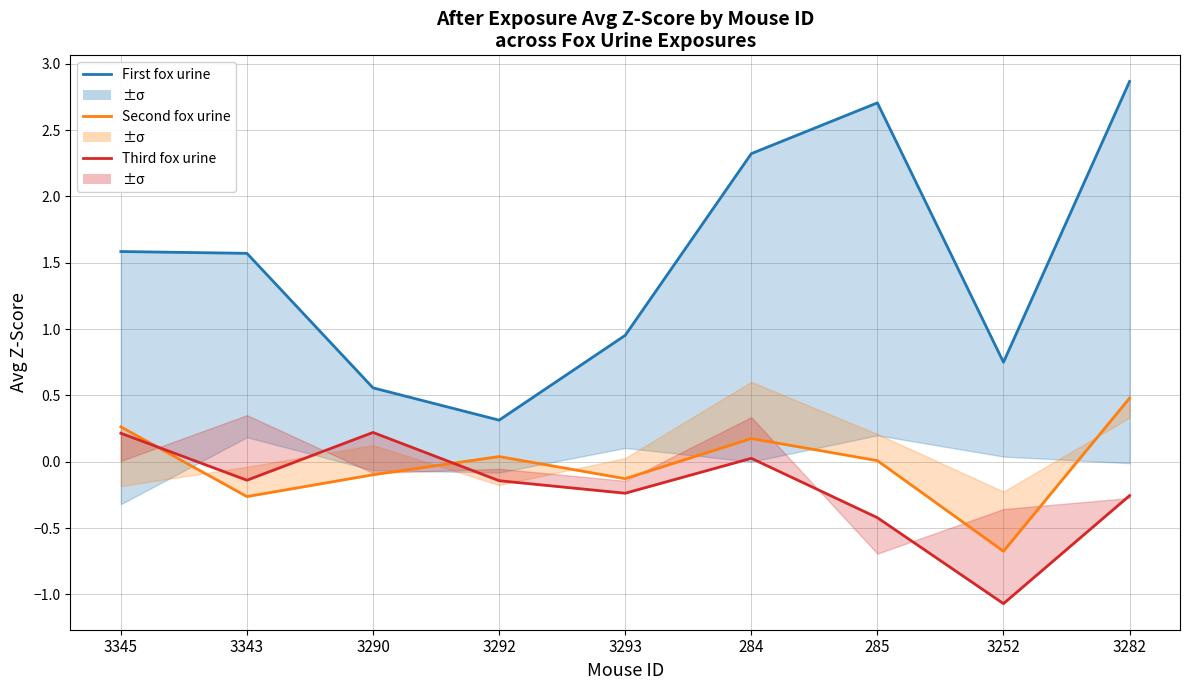

True or false: Third fox urine has more than 1 points higher than both neighbors.

True